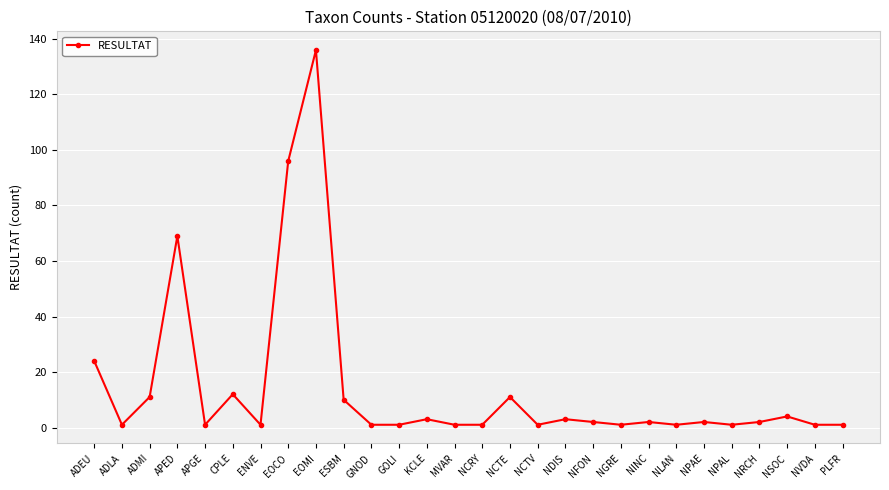

What is the value of the 8th point from the left?

96